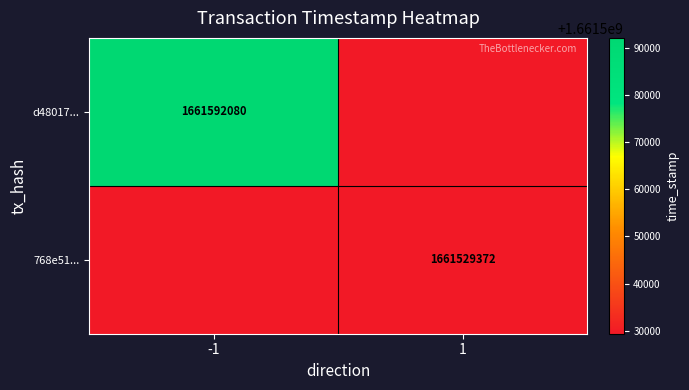

True or false: 768e51... has a value of 1661529372 at 1.

True